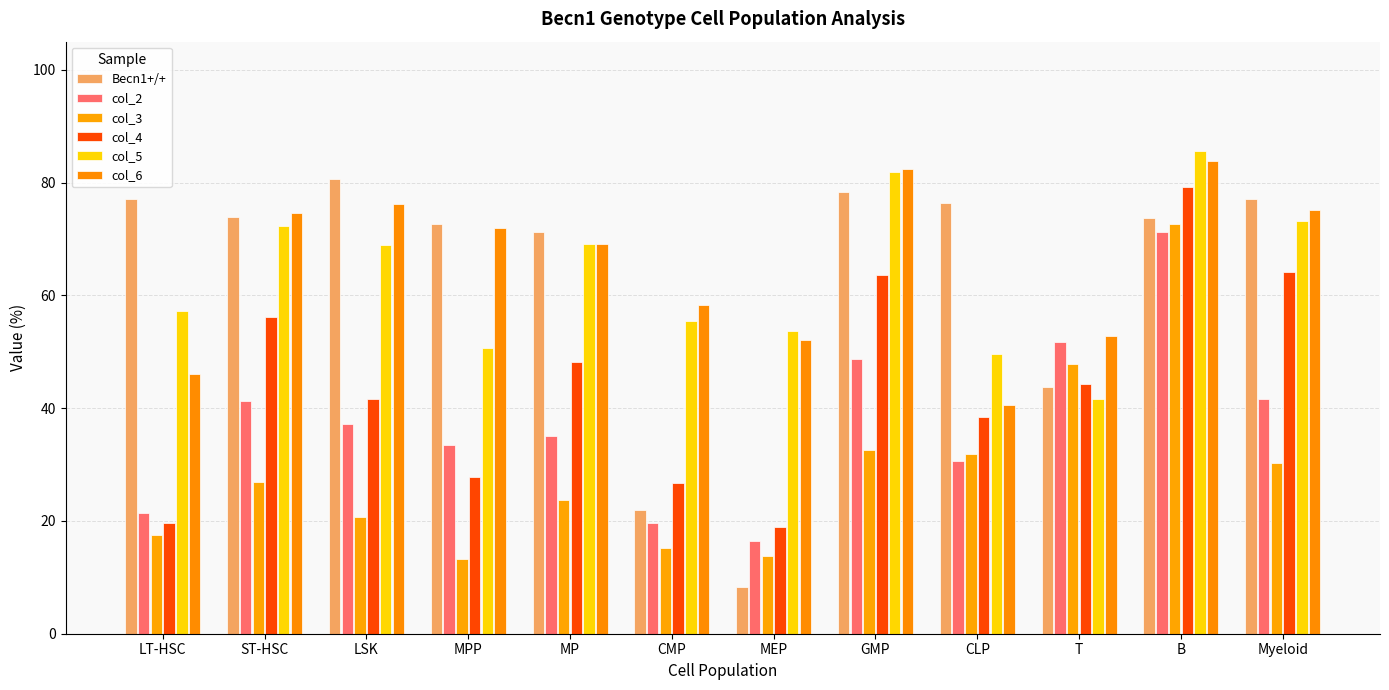

What are all the series names shown in the legend?

Becn1+/+, col_2, col_3, col_4, col_5, col_6